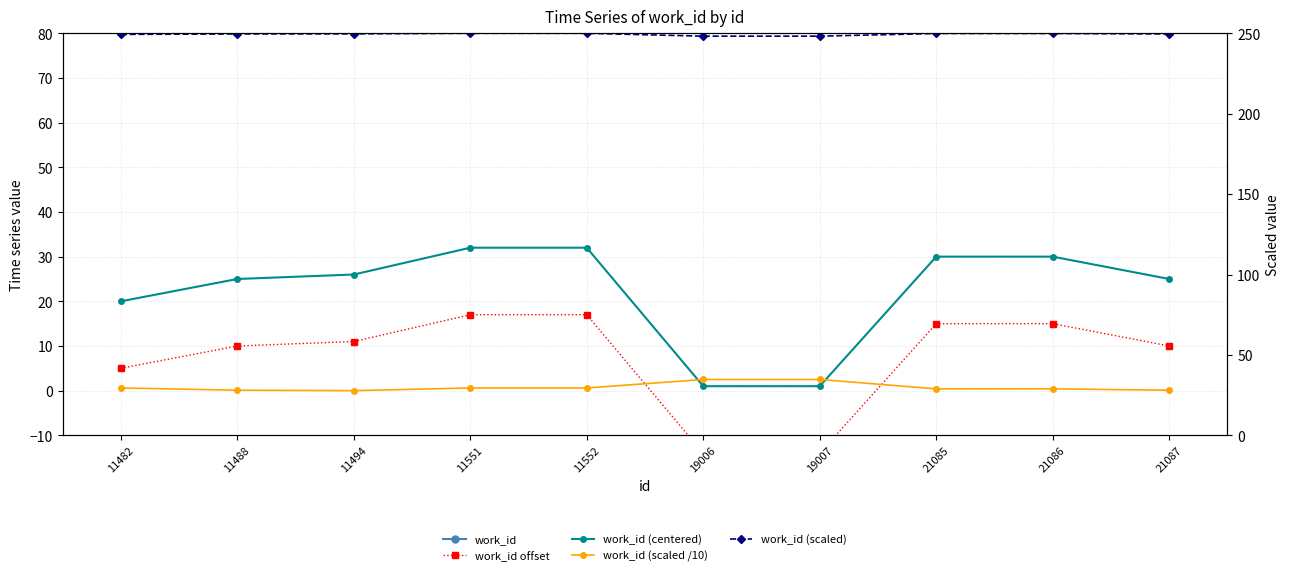

At which label does work_id first exceed 4376?

11551